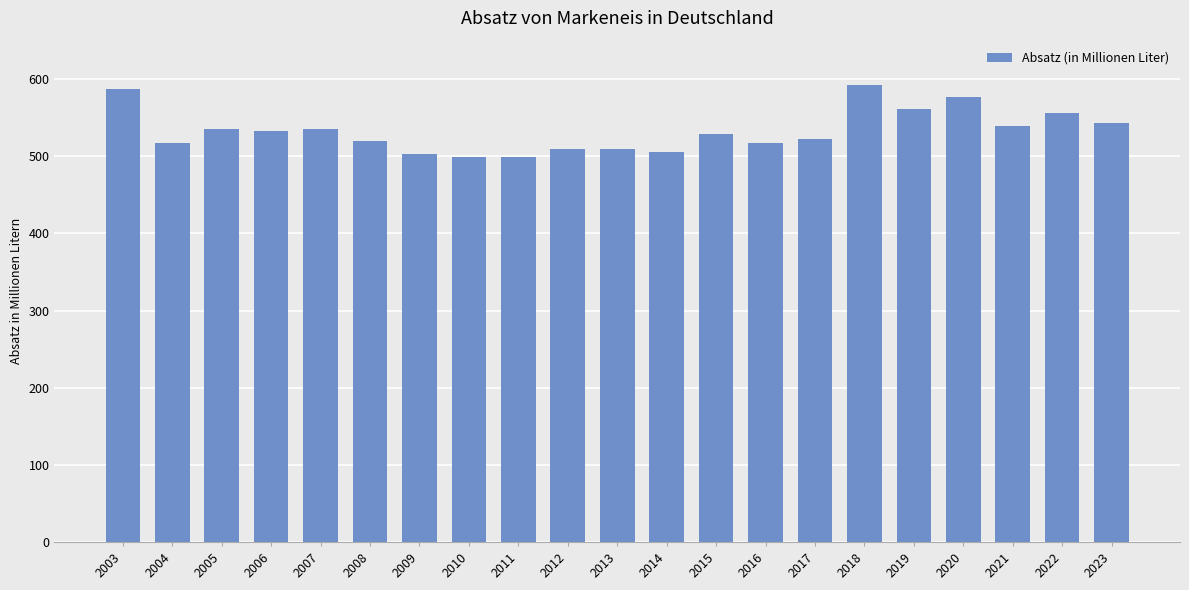

What is the difference between the values at 2022 and 2023?

13.1